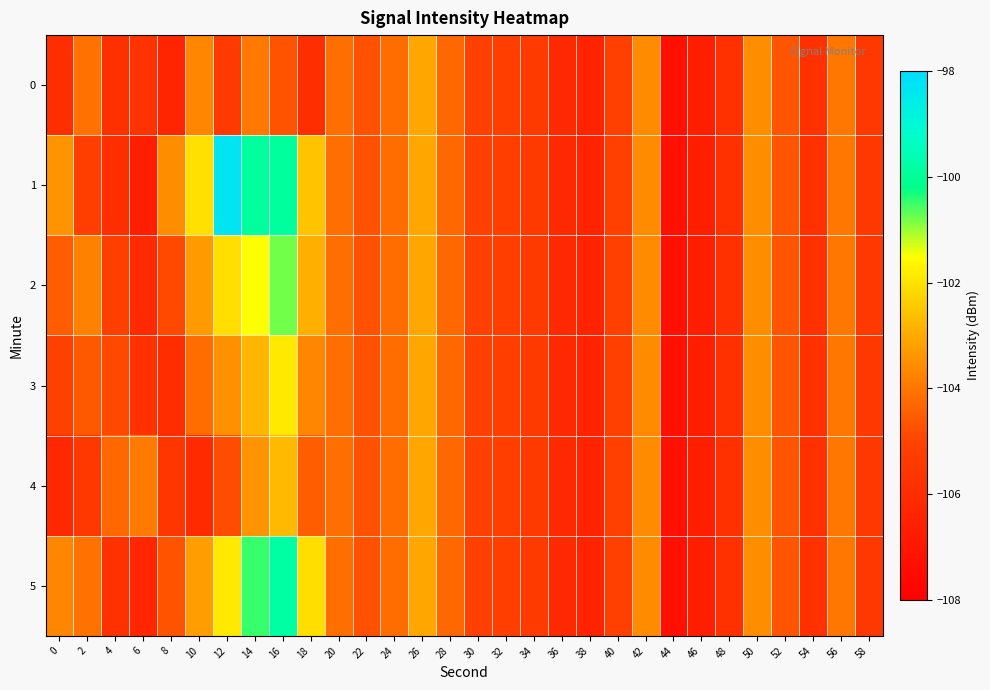

Which series has the largest total across all categories?

1